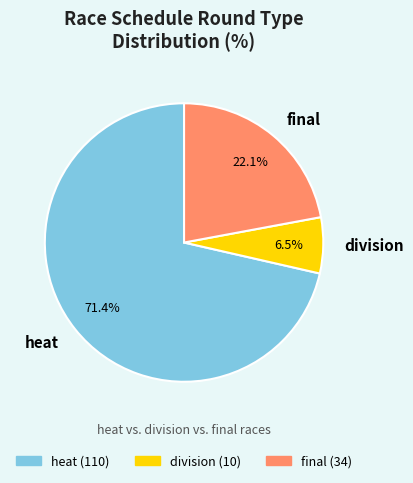

Is there a majority slice in this chart?

Yes